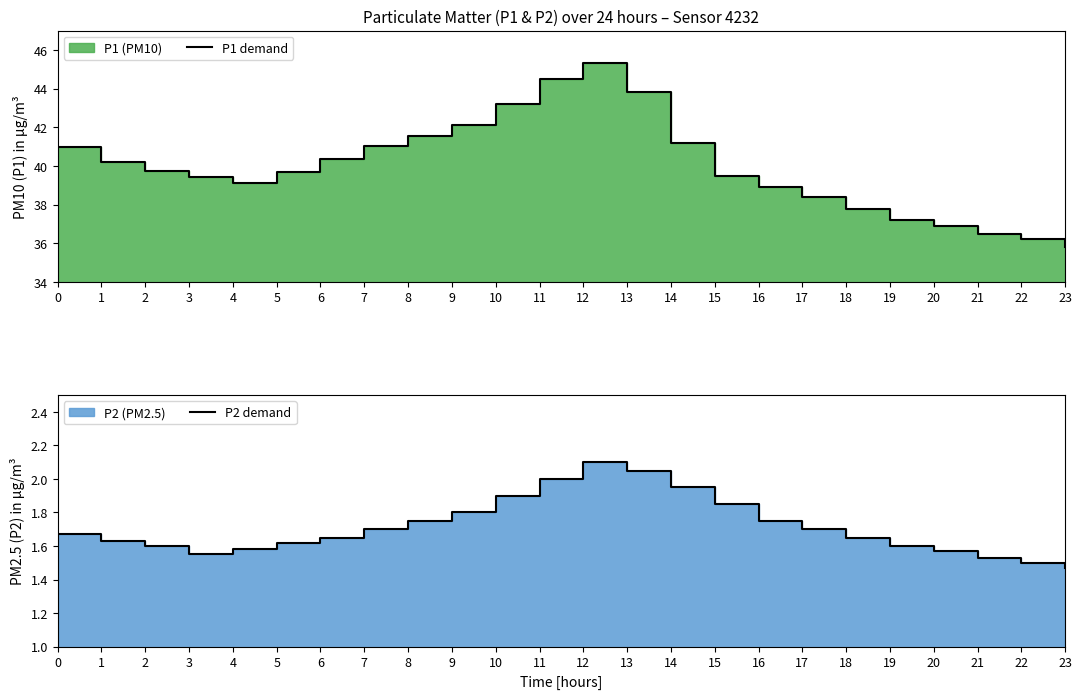

Reading left to right, transcribe all the data shown in this chart.

P1 demand: 0=41.0	1=40.2	2=39.7	3=39.5	4=39.1	5=39.7	6=40.3	7=41.0	8=41.6	9=42.1	10=43.2	11=44.5	12=45.3	13=43.8	14=41.2	15=39.5	16=38.9	17=38.4	18=37.8	19=37.2	20=36.9	21=36.5	22=36.2	23=35.8
P2 demand: 0=1.7	1=1.6	2=1.6	3=1.6	4=1.6	5=1.6	6=1.6	7=1.7	8=1.8	9=1.8	10=1.9	11=2.0	12=2.1	13=2.0	14=1.9	15=1.9	16=1.8	17=1.7	18=1.6	19=1.6	20=1.6	21=1.5	22=1.5	23=1.5